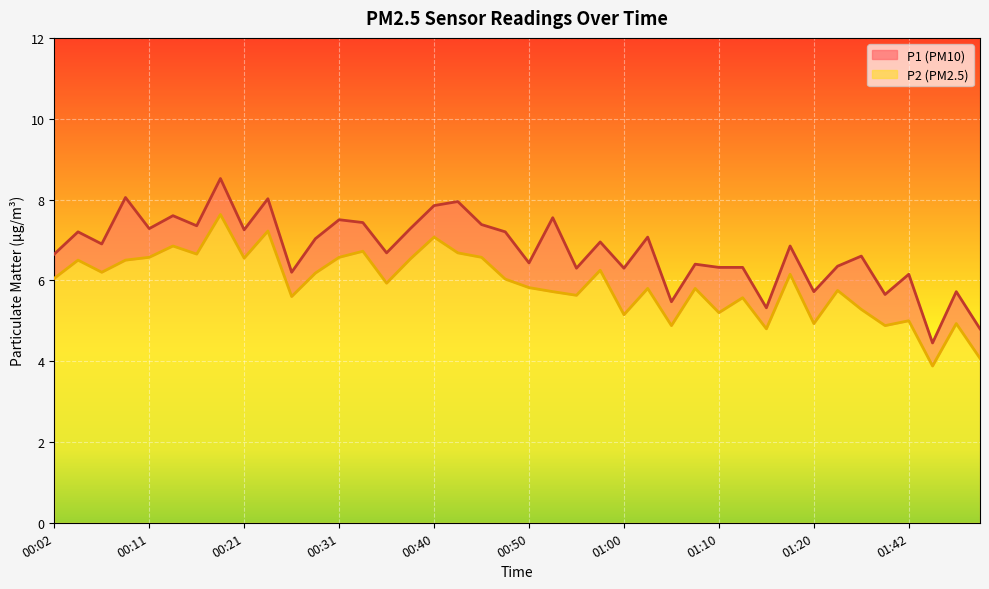

Count the number of categories in the chart.

40